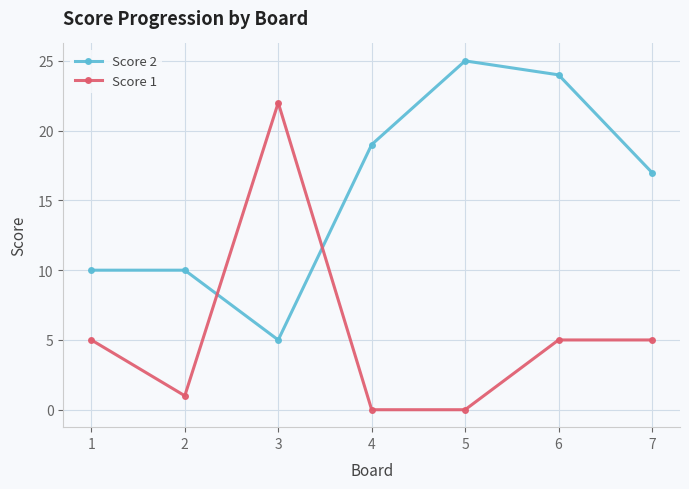

Reading left to right, extract all data points from this chart.

Score 2: 1=10	2=10	3=5	4=19	5=25	6=24	7=17
Score 1: 1=5	2=1	3=22	4=0	5=0	6=5	7=5